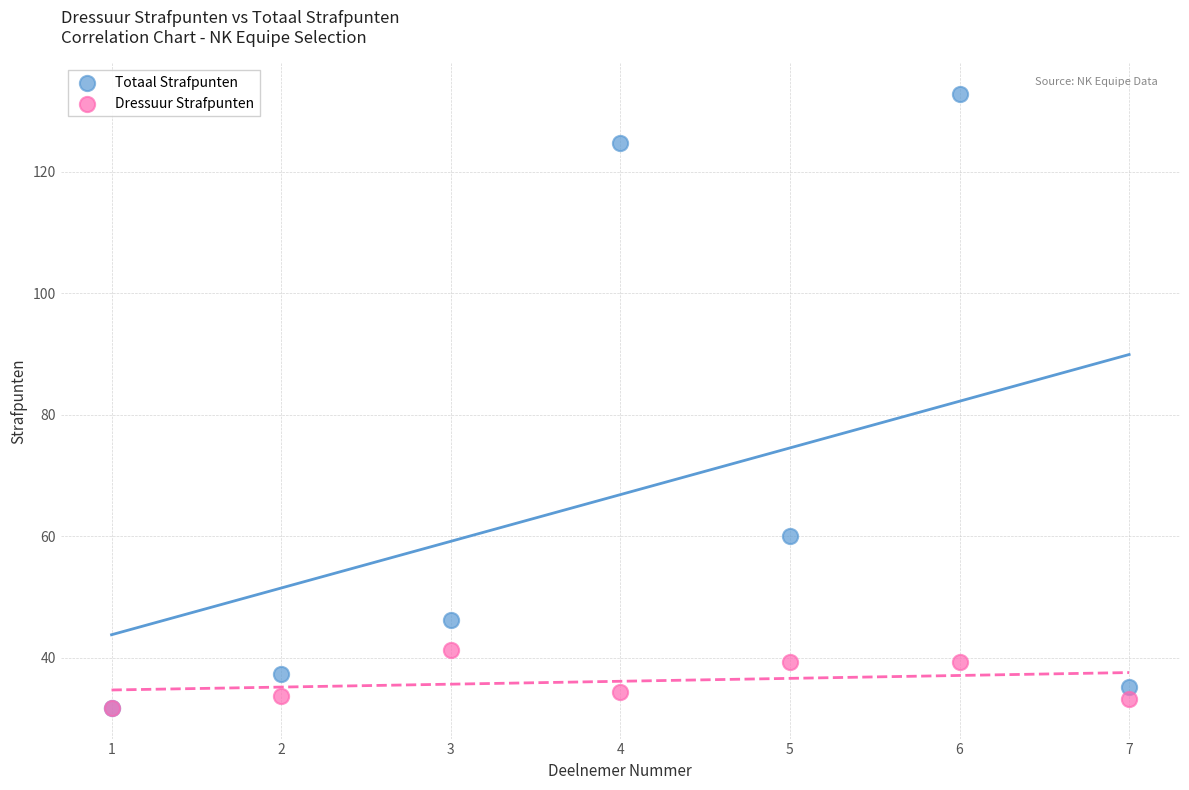

Across all series, what Y value is closest to 82?

60.0